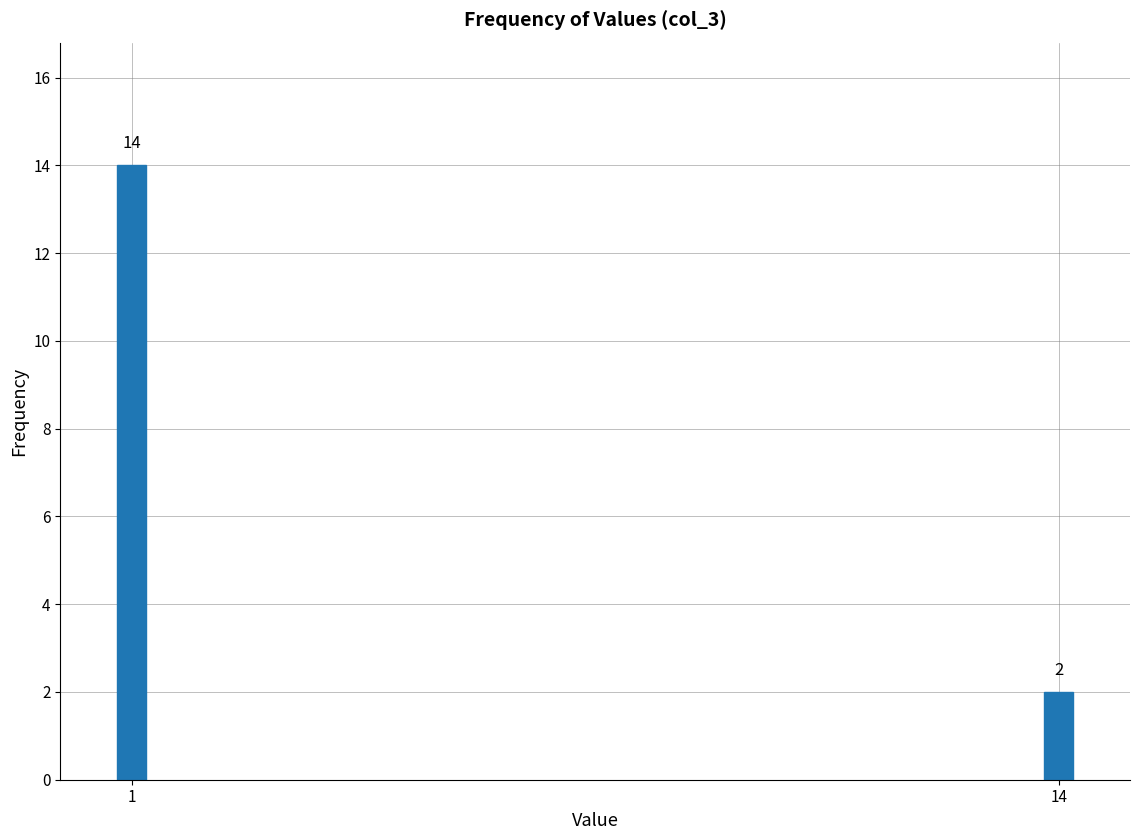

Reading left to right, extract all data points from this chart.

14	2